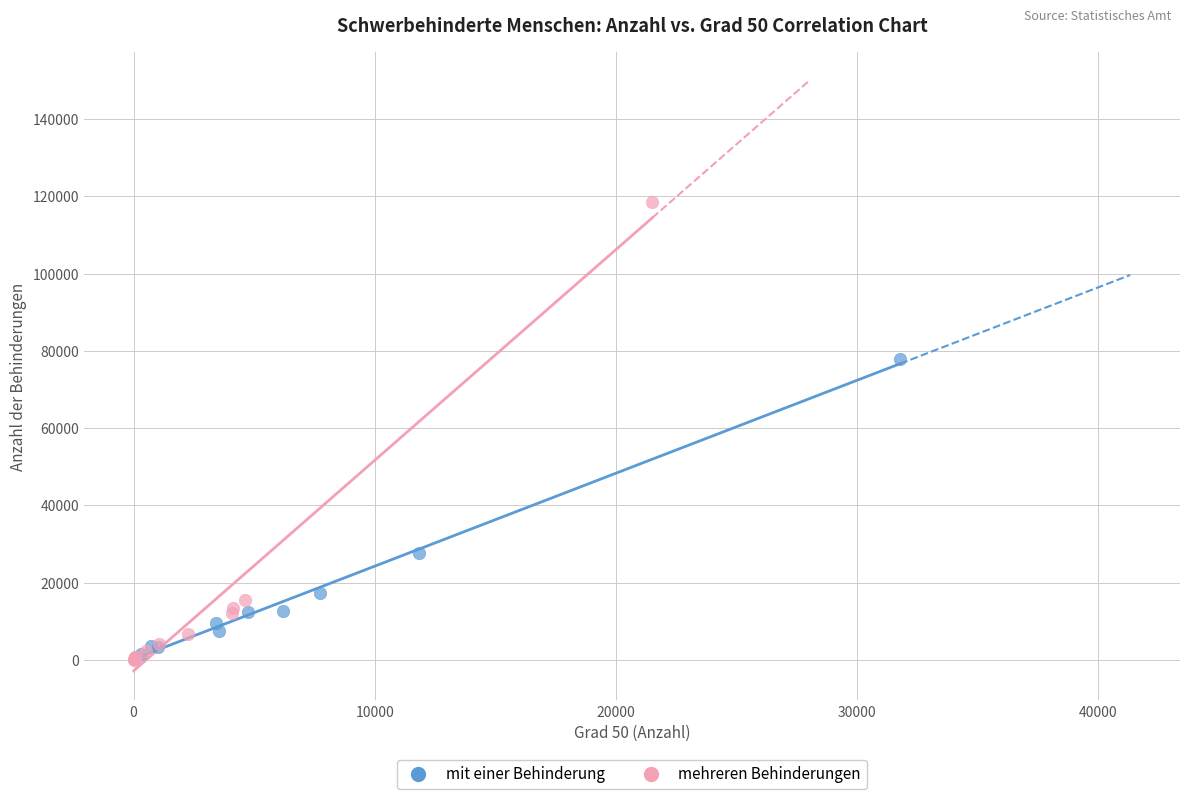

Which series has the largest Y range (max minus min)?

mehreren Behinderungen